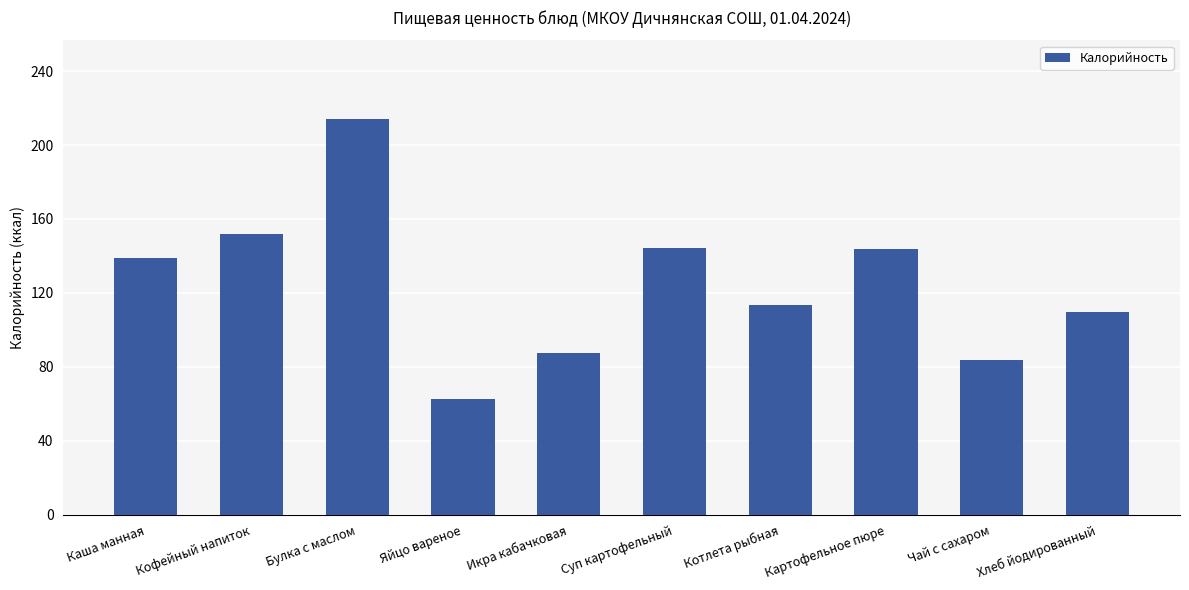

What is the change in value from Кофейный напиток to Картофельное пюре?

-8.2